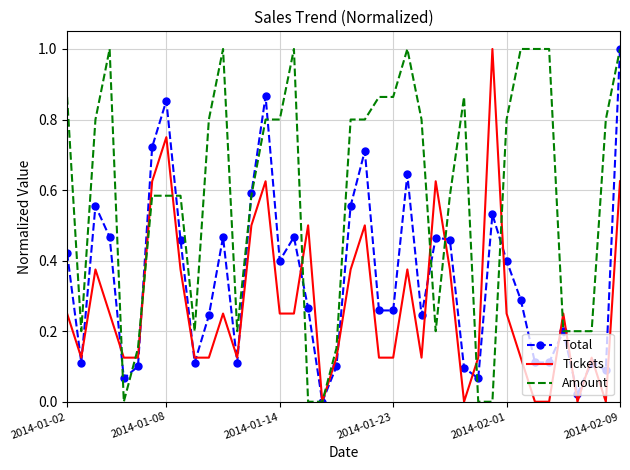

How many interior local peaks does the Total series have?

11